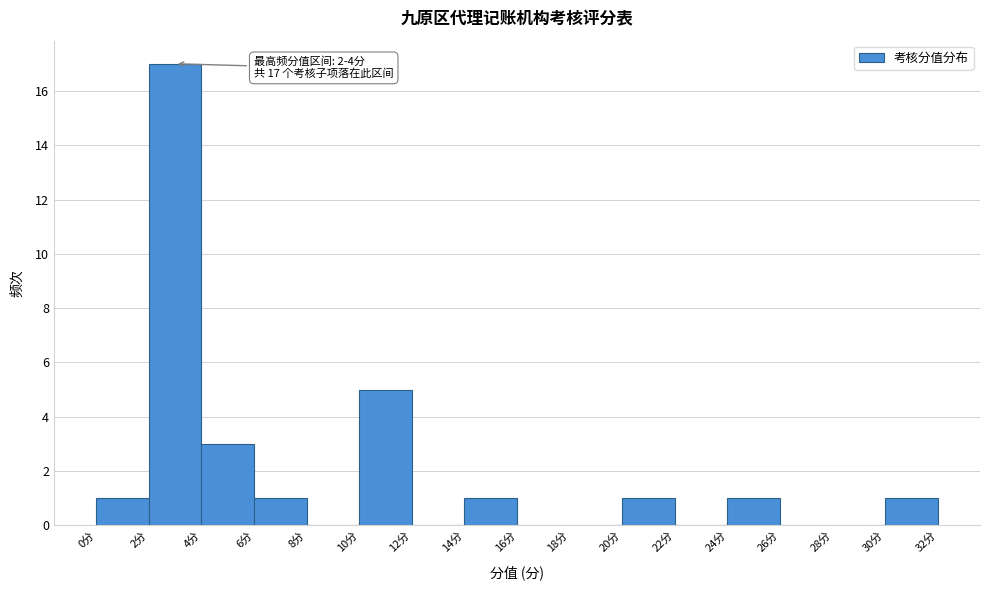

Which range on the x-axis has the tallest bar?

2 to 4